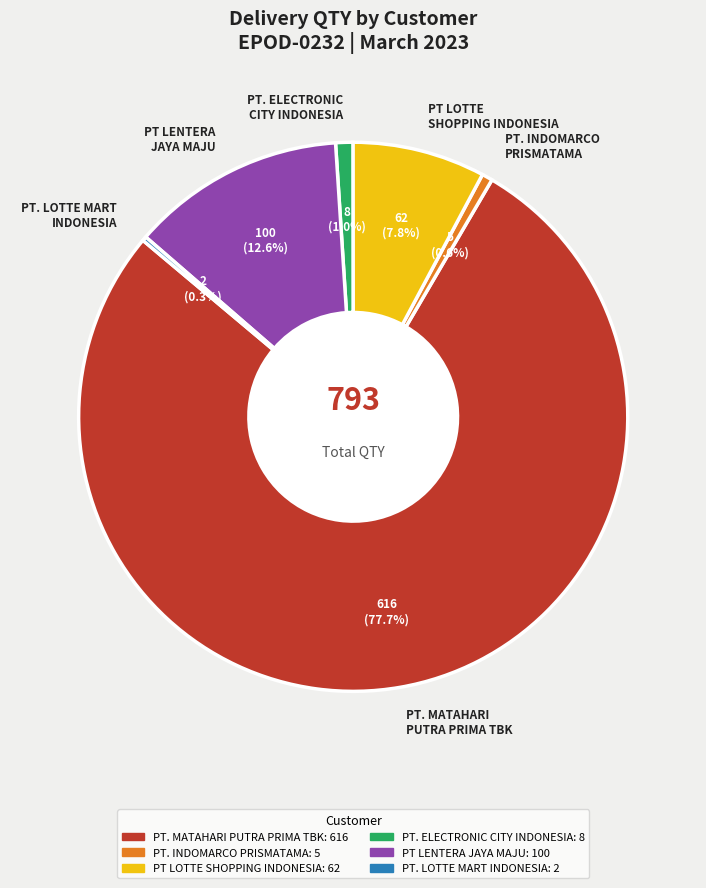

What is the largest slice in the pie chart?

PT. MATAHARI PUTRA PRIMA TBK